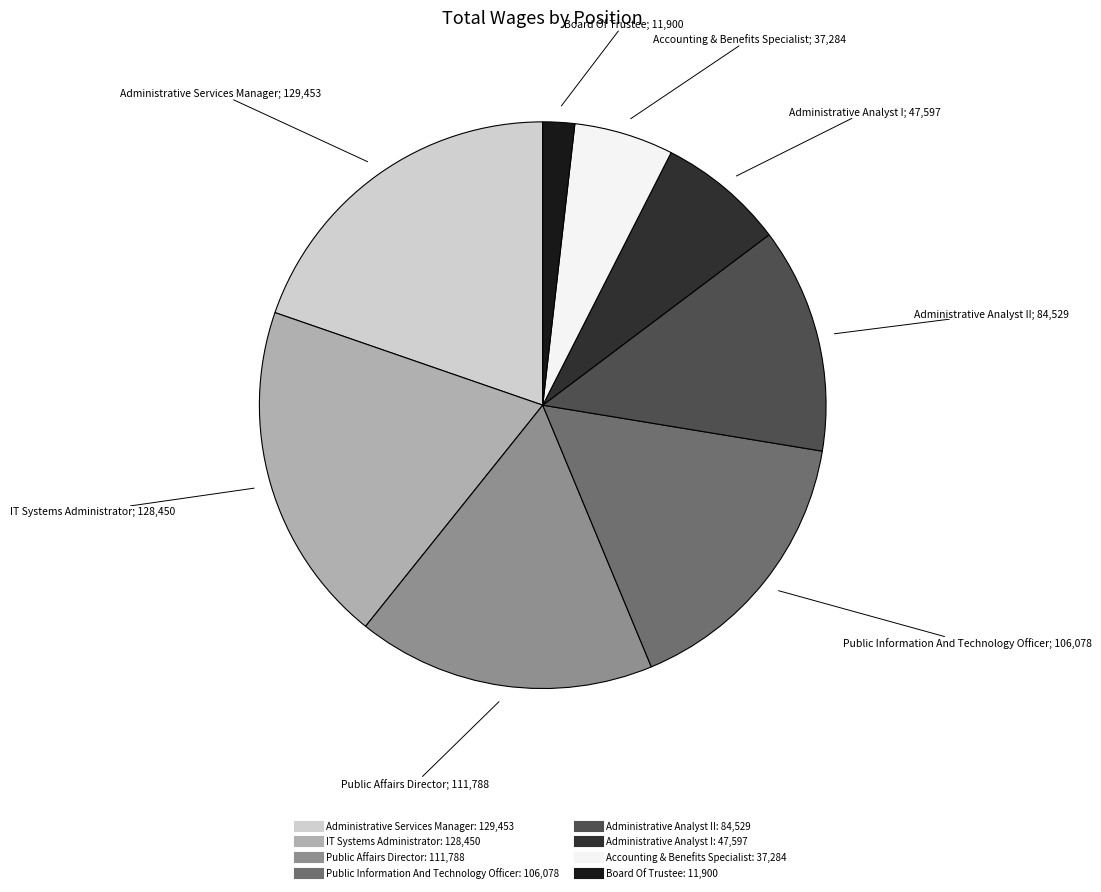

Is there a majority slice in this chart?

No